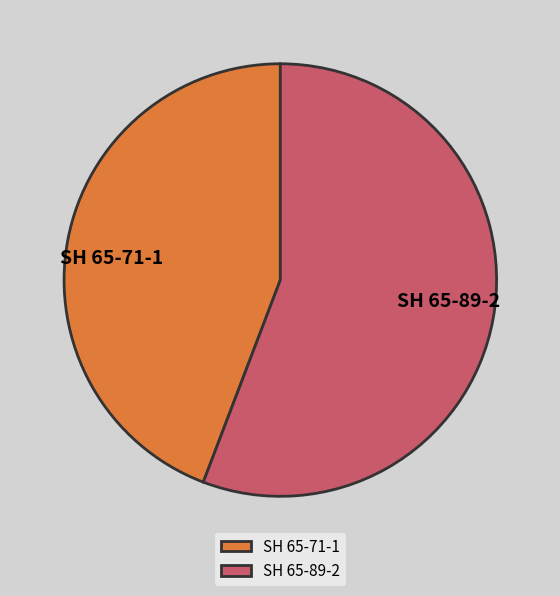

Which category has the smallest portion of the pie?

SH 65-71-1